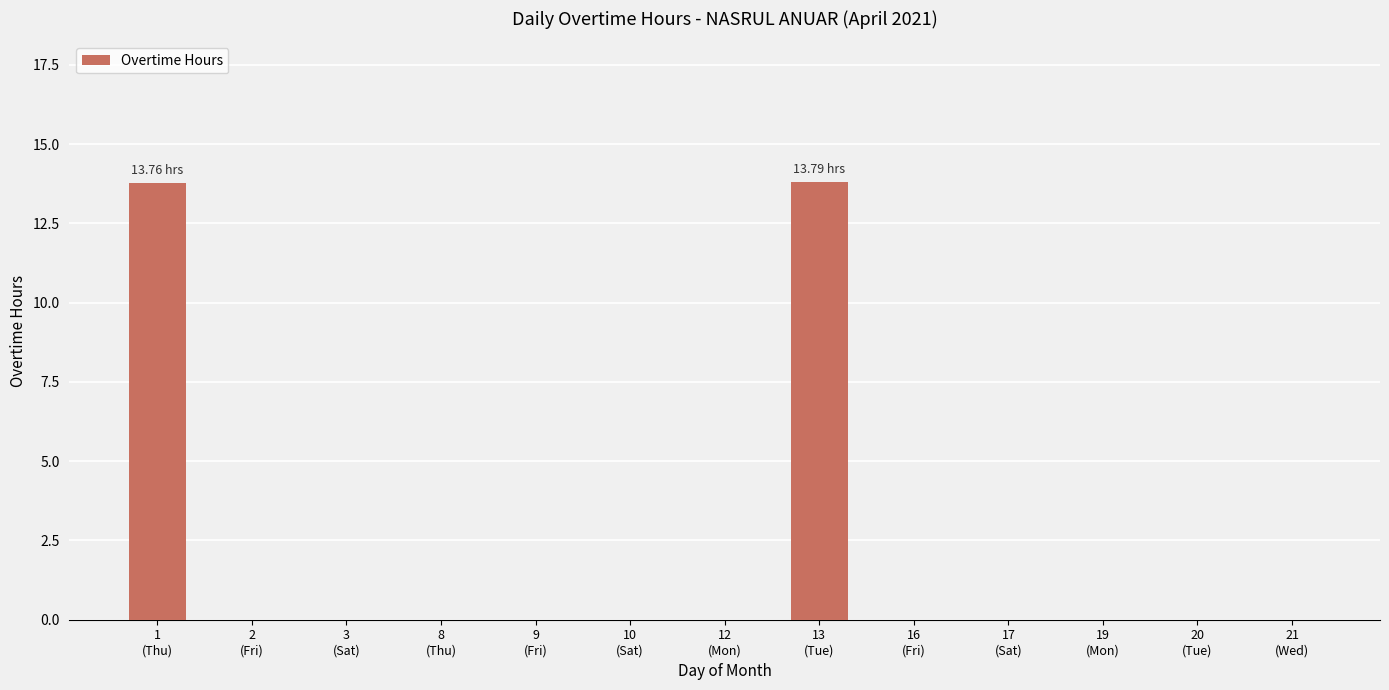

How many data points does each series have?

13